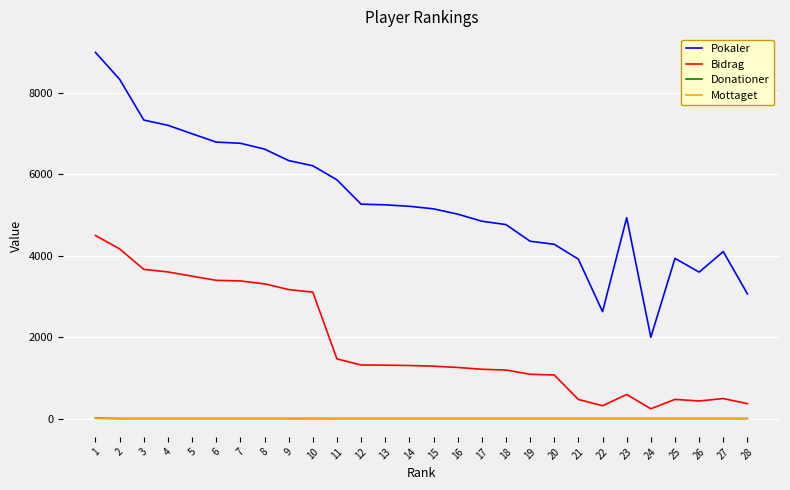

Which series has the largest range (max minus min)?

Pokaler